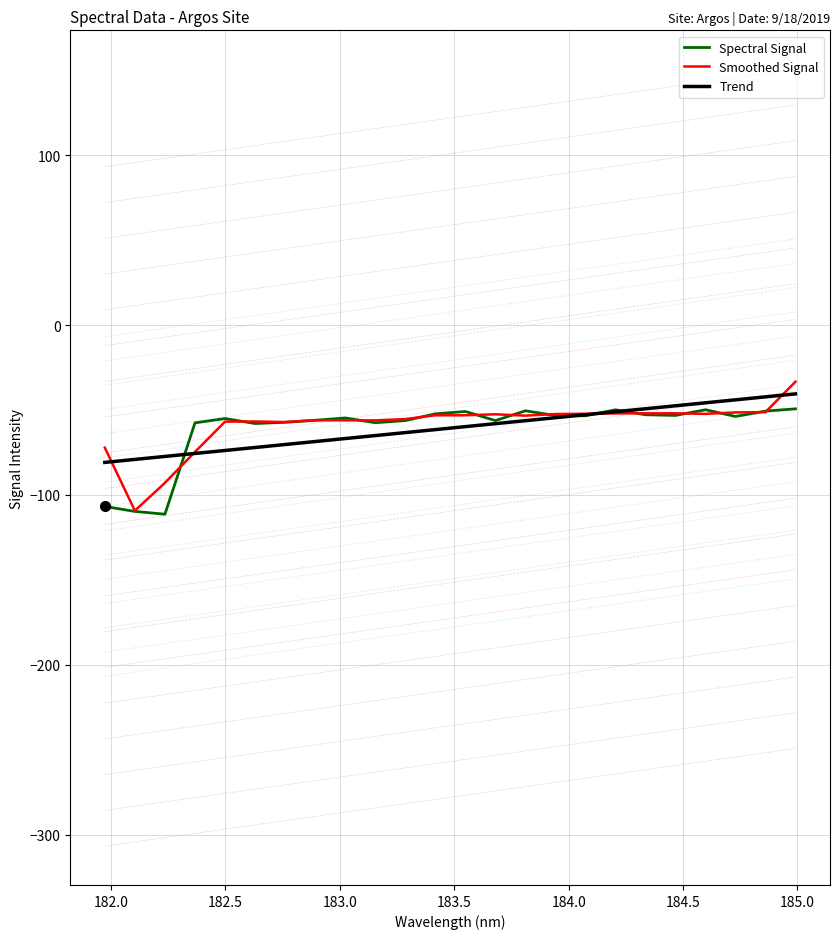

What is the minimum value shown in the chart?

-111.3